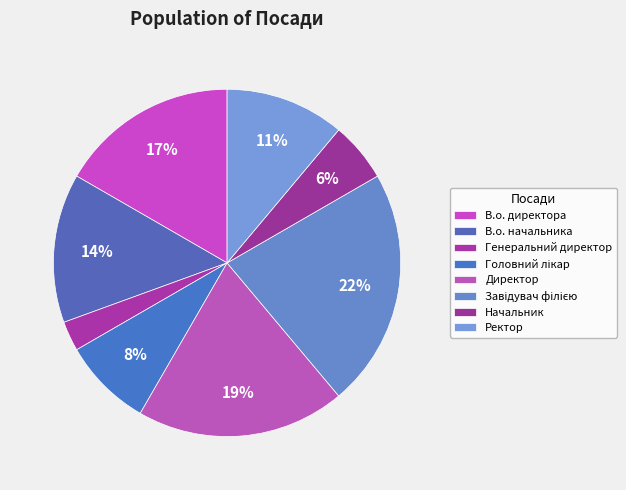

Rank the categories by value from highest to lowest.

Завідувач філією, Директор, В.о. директора, В.о. начальника, Ректор, Головний лікар, Начальник, Генеральний директор